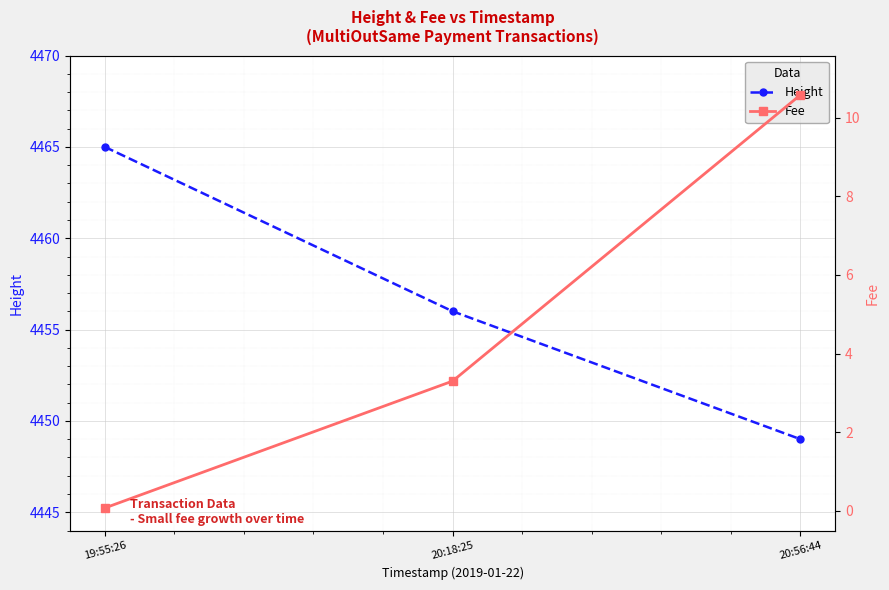

Read the Height value at 19:55:26.

4465